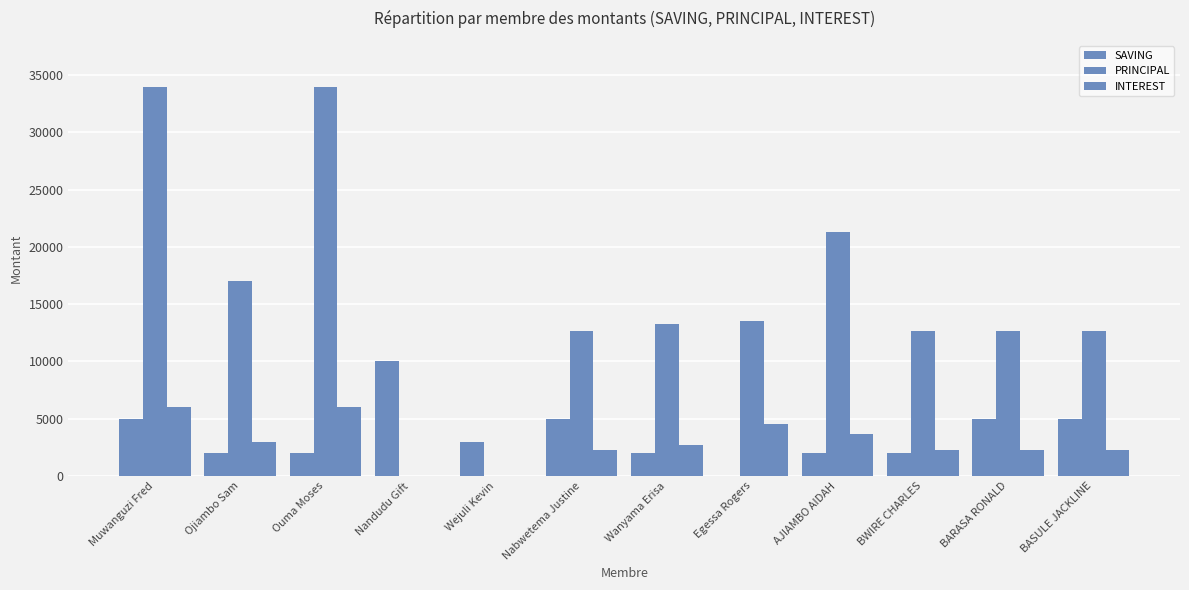

How many positive values does the SAVING series have?

11